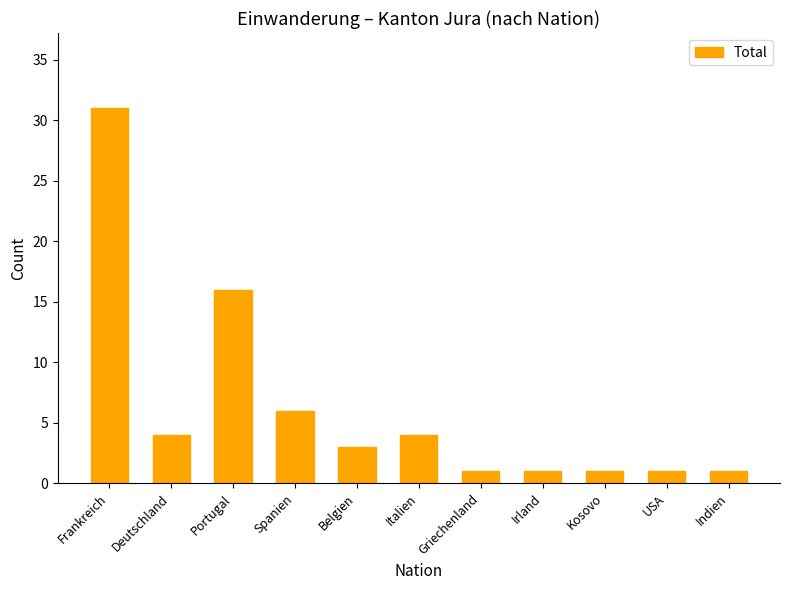

Are the bars grouped side by side (vs. stacked)?

No